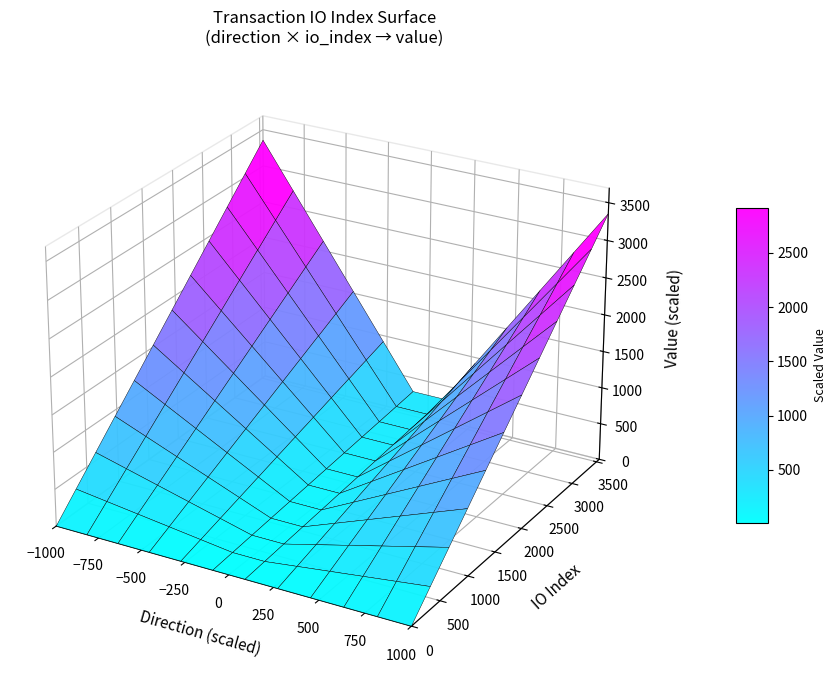

List the labels in order of 116b6cd64b620fee233ede9eff1395308b7a49a value, smallest first.

value, direction, io_index